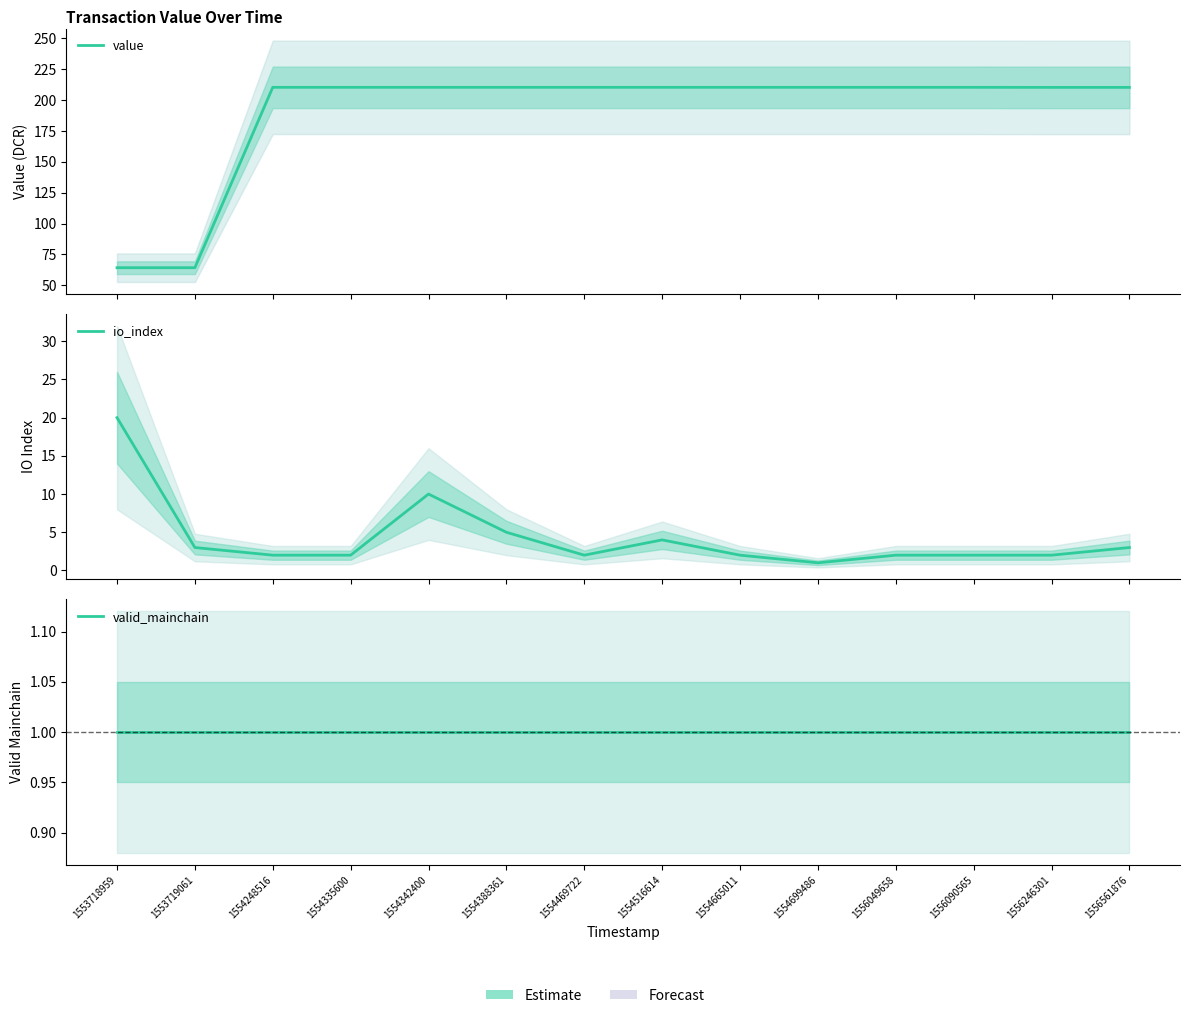

Where is valid_mainchain nearest to the value 1?

1553718959